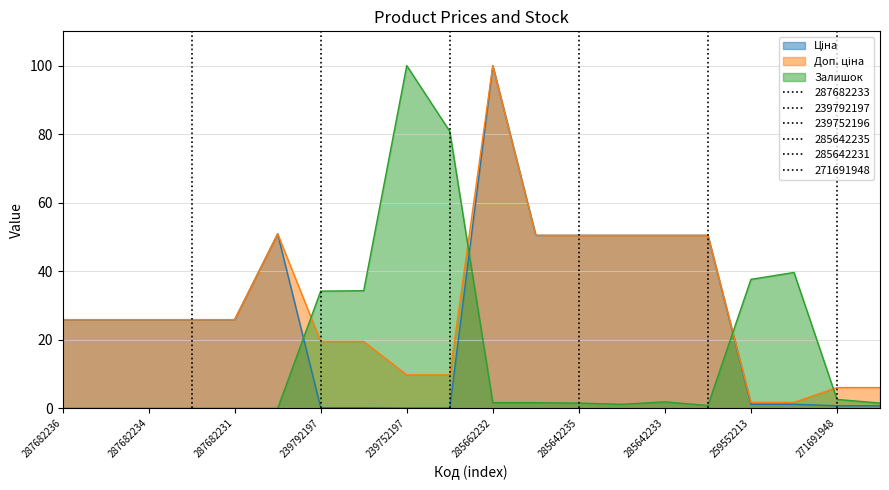

True or false: Ціна and Залишок cross at least once.

True